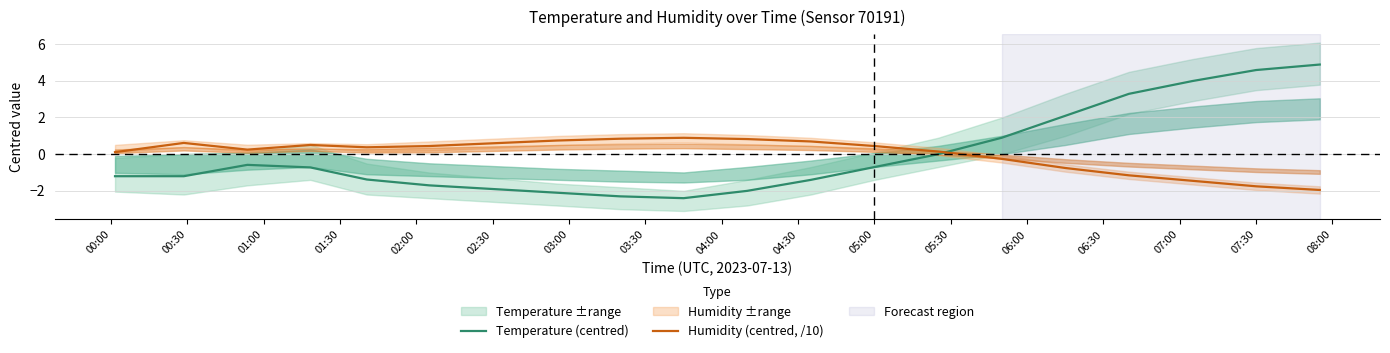

What is the difference between the maximum and second lowest values in the Temperature (centred) series?

7.2